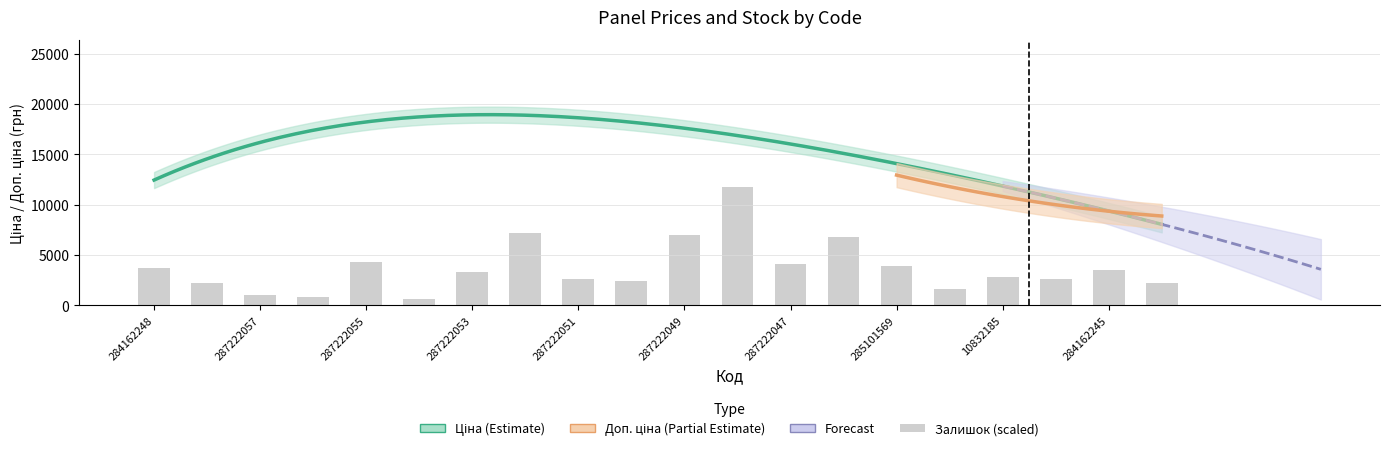

What position from the right is 287222055?

16